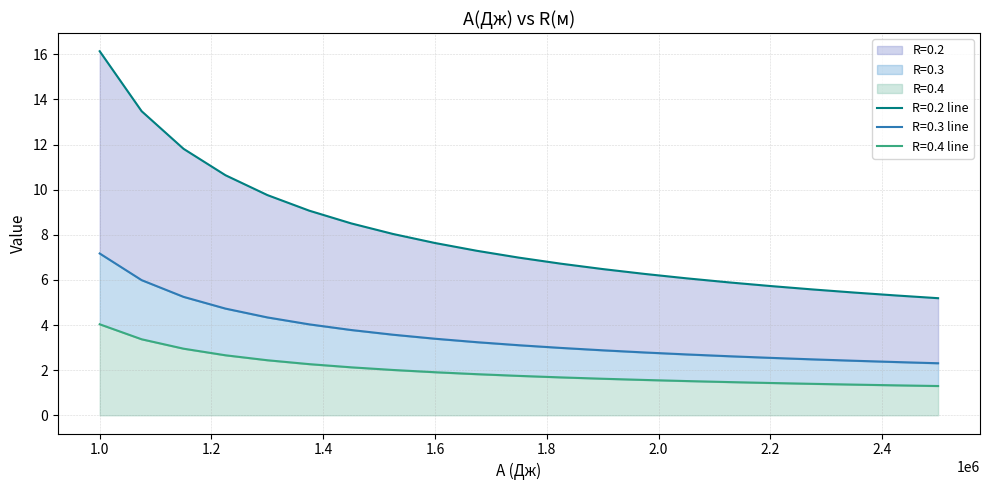

What is the sum of all R=0.3 values?

74.7